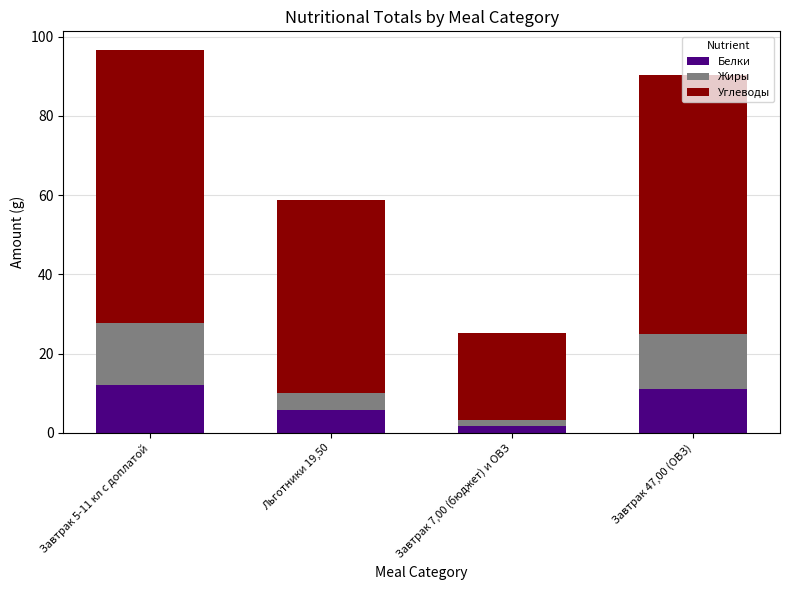

Which category has the lowest value in the Белки series?

Завтрак 7,00 (бюджет) и ОВЗ